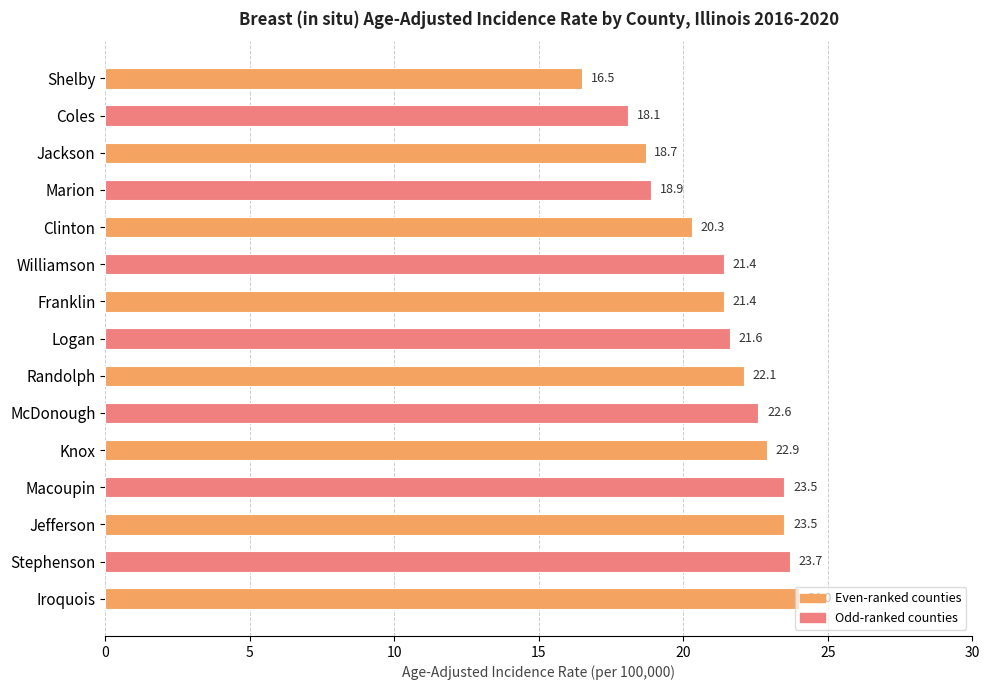

What is the label of the 6th bar from the top?

Williamson